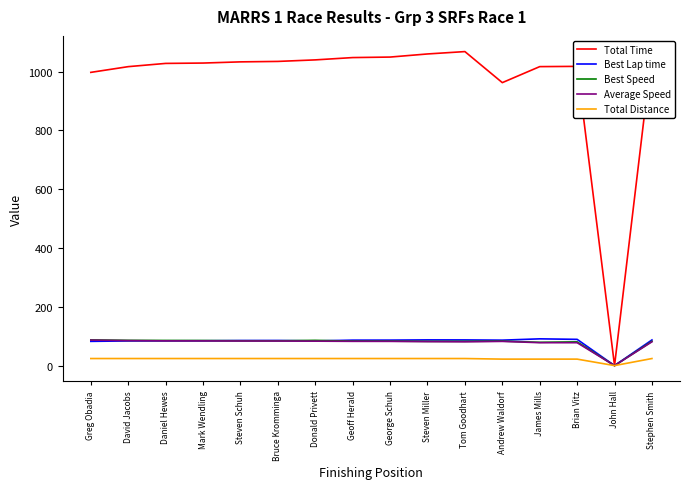

What is the maximum value shown in the chart?

1067.8